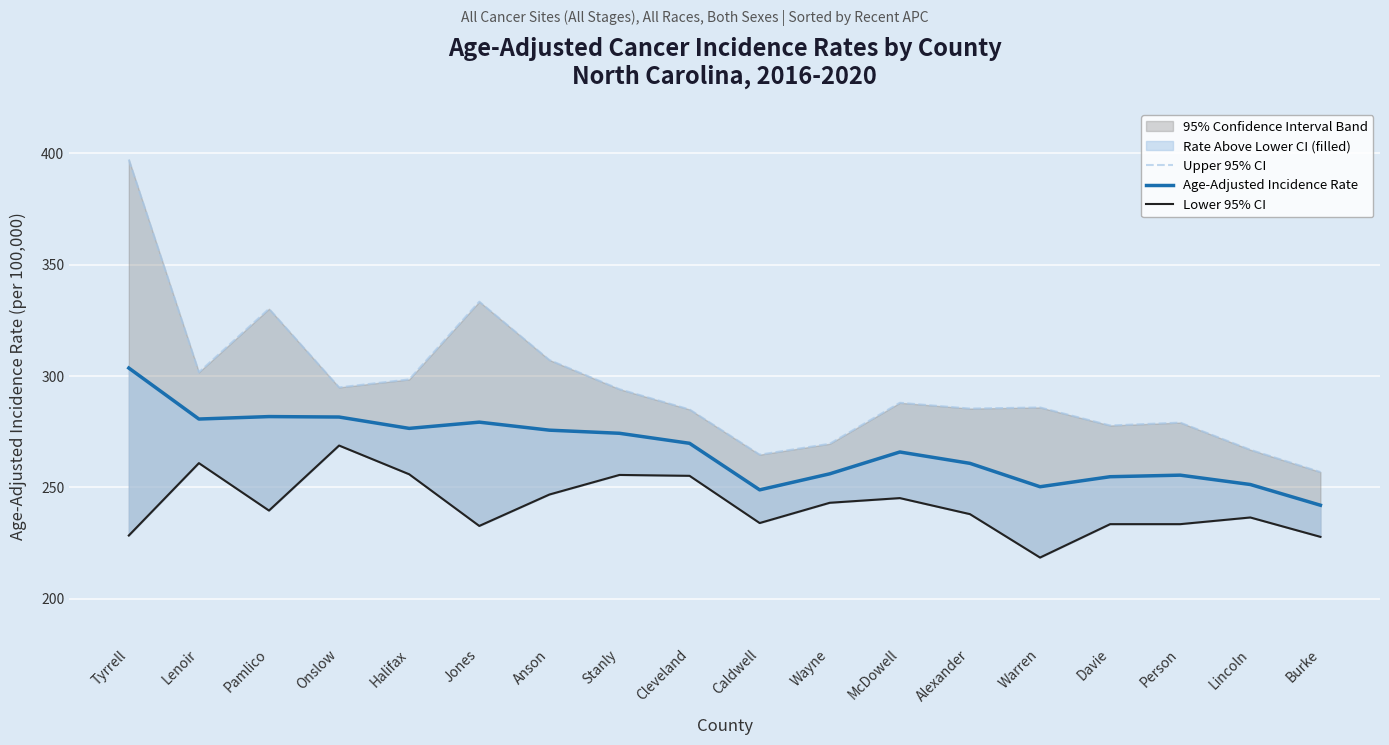

Rank the series at Davie from lowest to highest value.

Lower 95% CI, Age-Adjusted Incidence Rate, Upper 95% CI